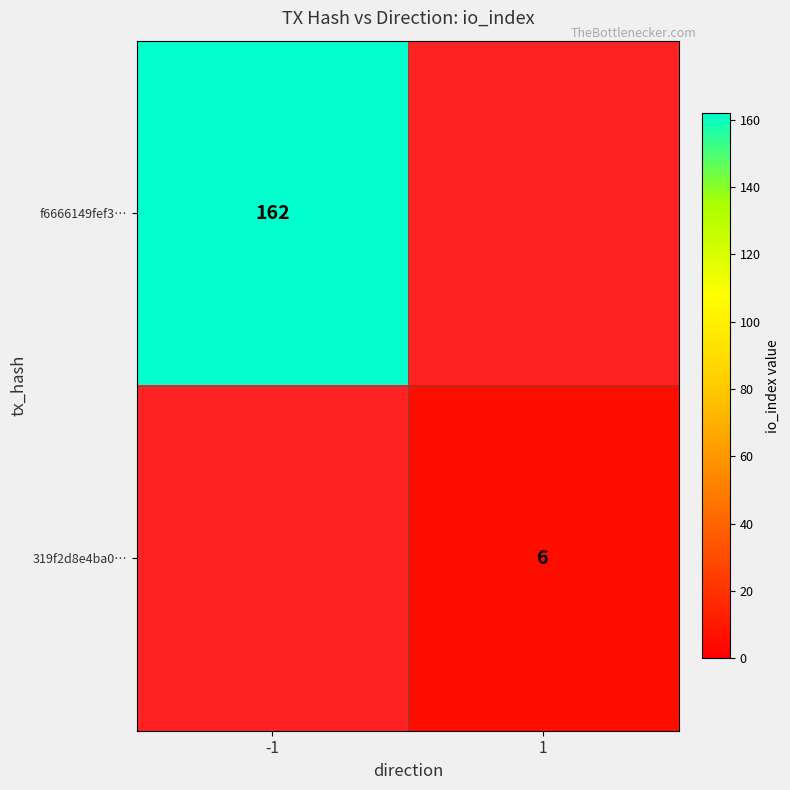

The 319f2d8e4ba0… series shows 9 at 1. True or false?

False